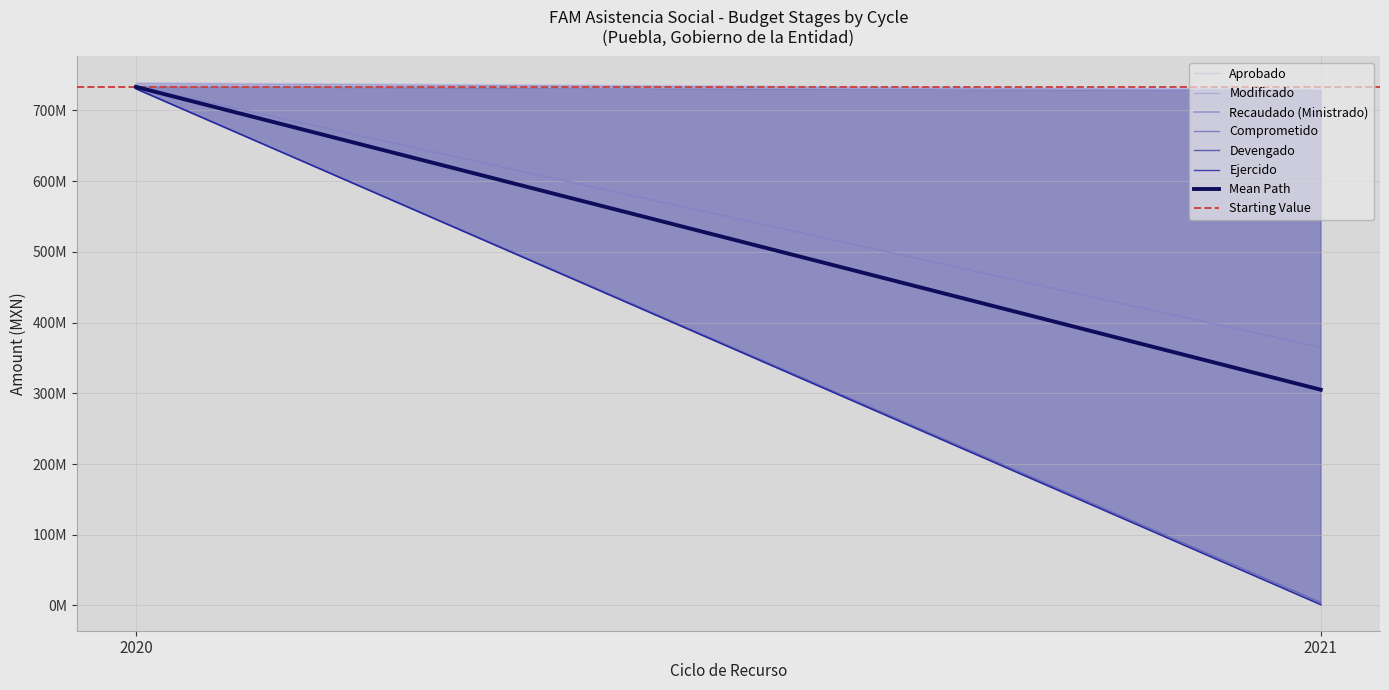

What are all the series names shown in the legend?

Aprobado, Modificado, Recaudado (Ministrado), Comprometido, Devengado, Ejercido